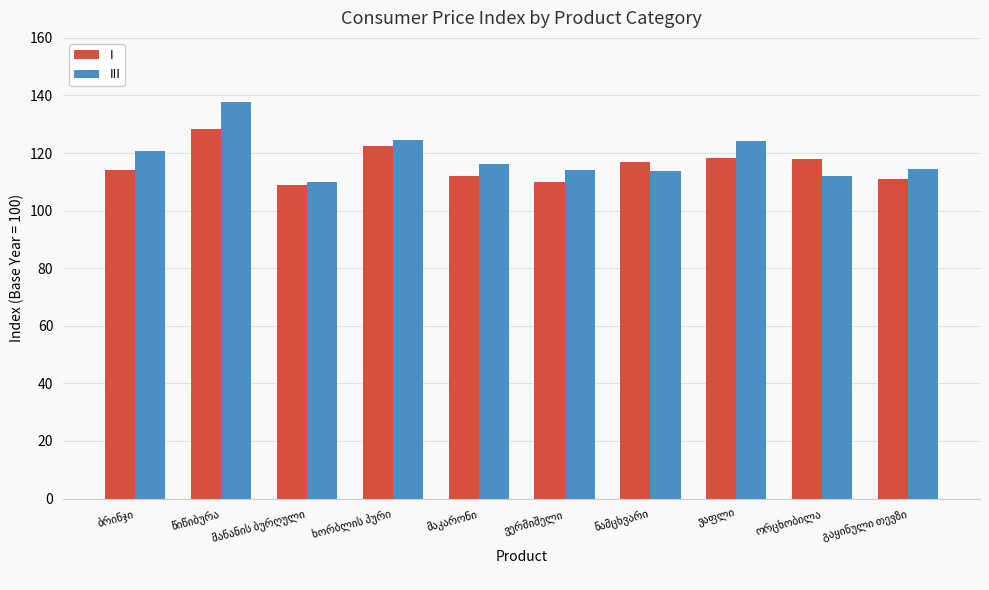

Which series has the widest spread of values?

III